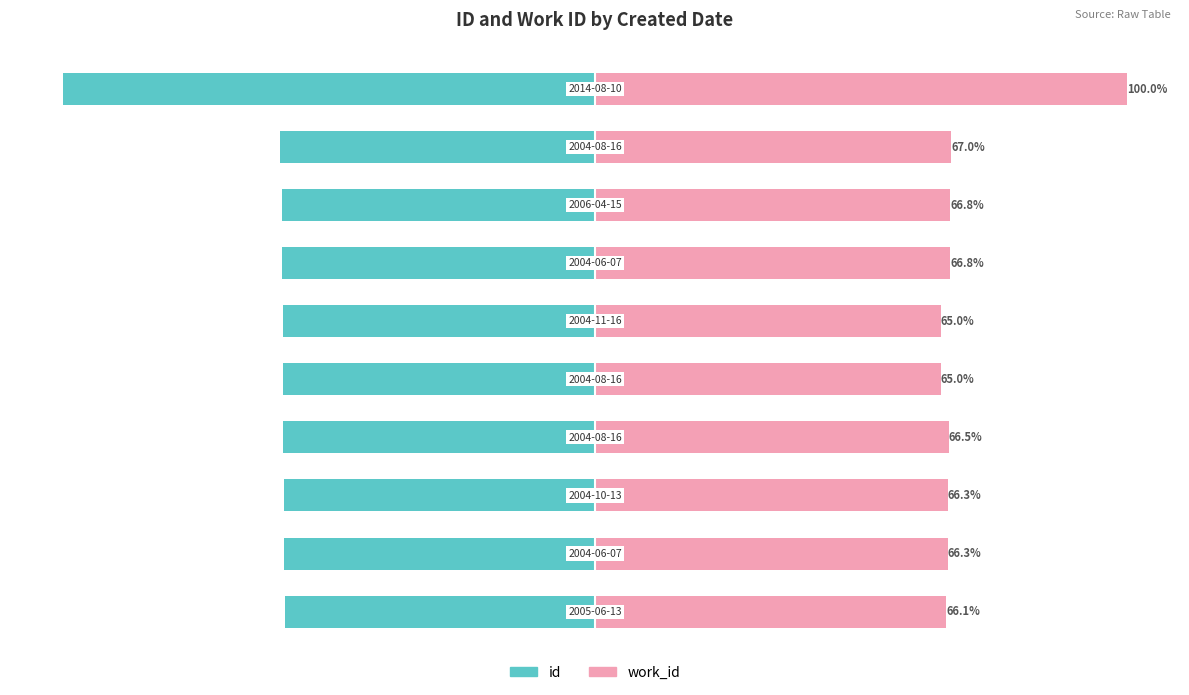

Rank the series at −100 from highest to lowest value.

work_id, id